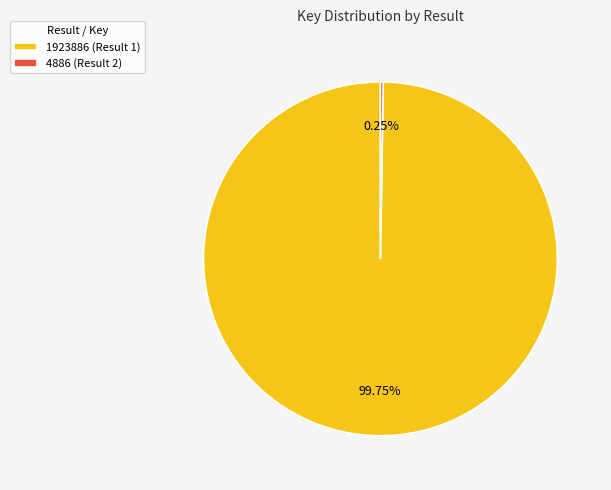

Which slice represents more than half of the pie?

1923886 (Result 1)